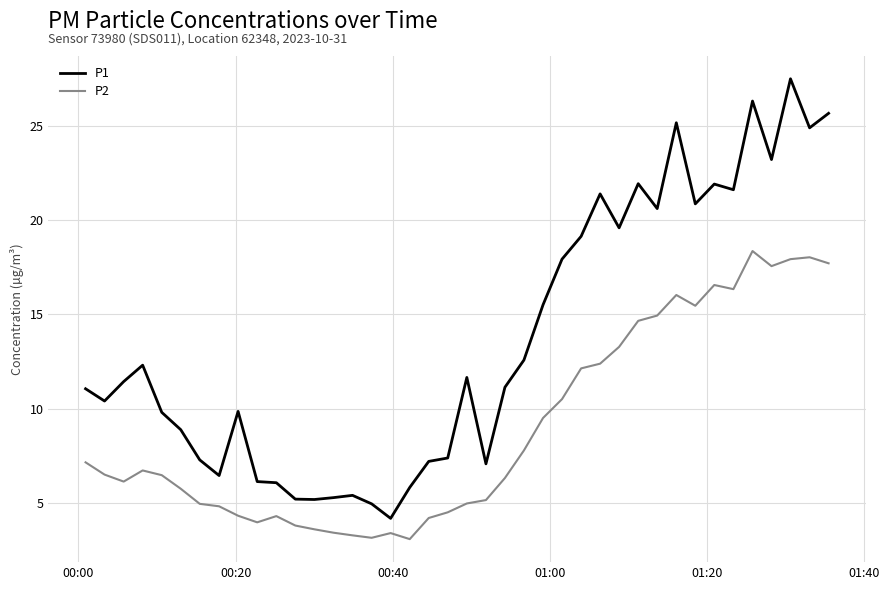

What is the sum of all P1 values?

545.7